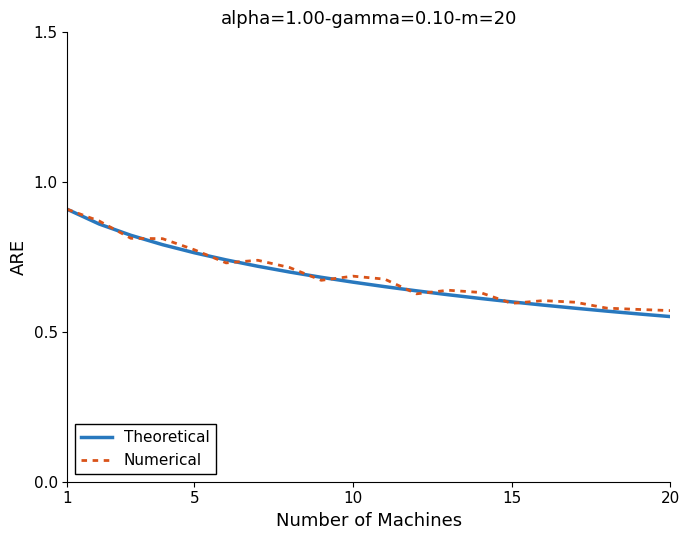

How many lines are shown in the chart?

2